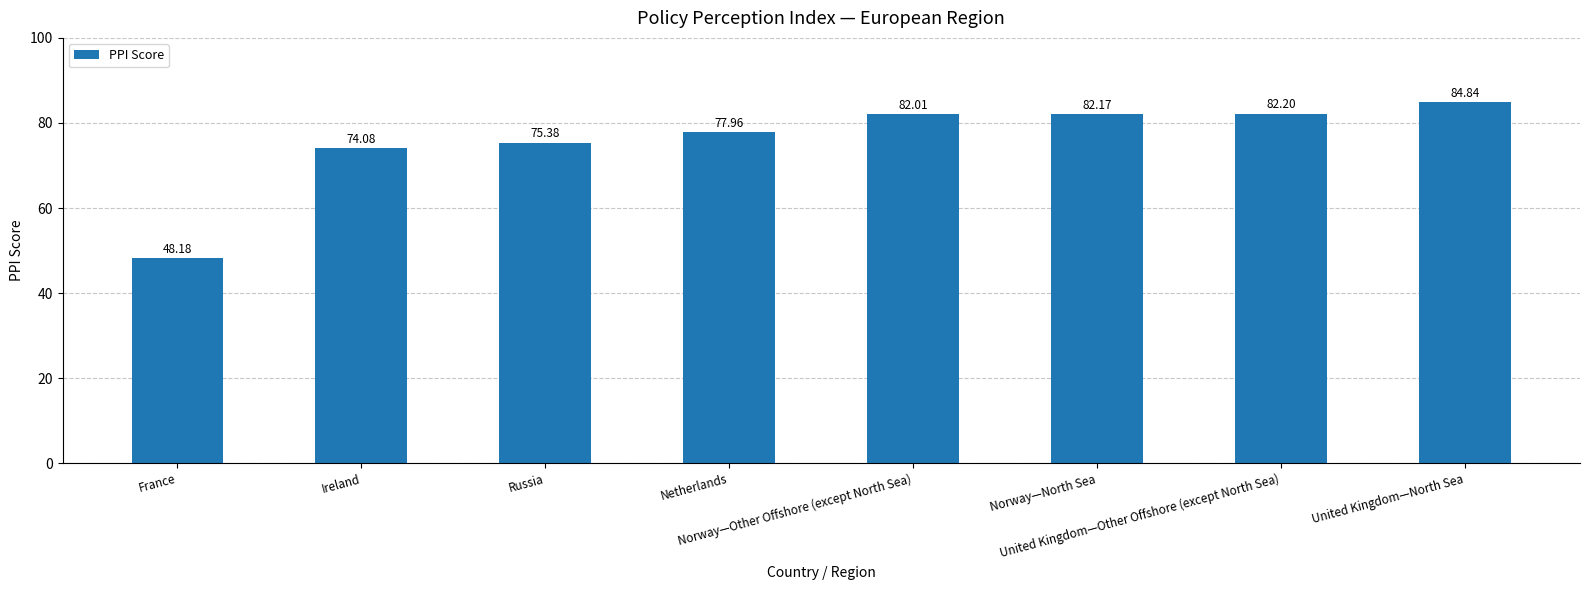

What is the greatest value displayed?

84.8